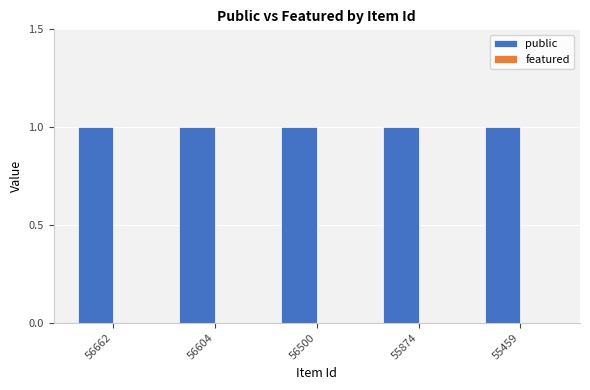

Where is featured nearest to the value 0?

56662